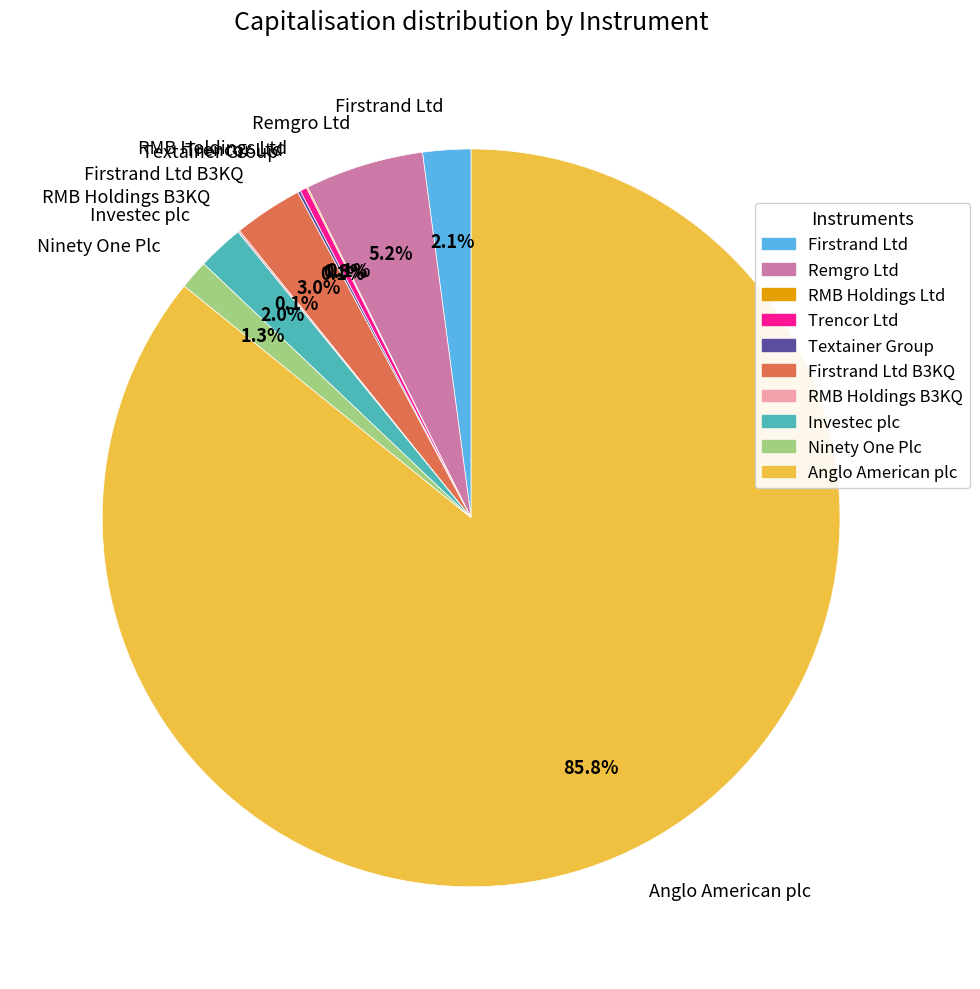

What percentage is NOT represented by Ninety One Plc?

98.7%